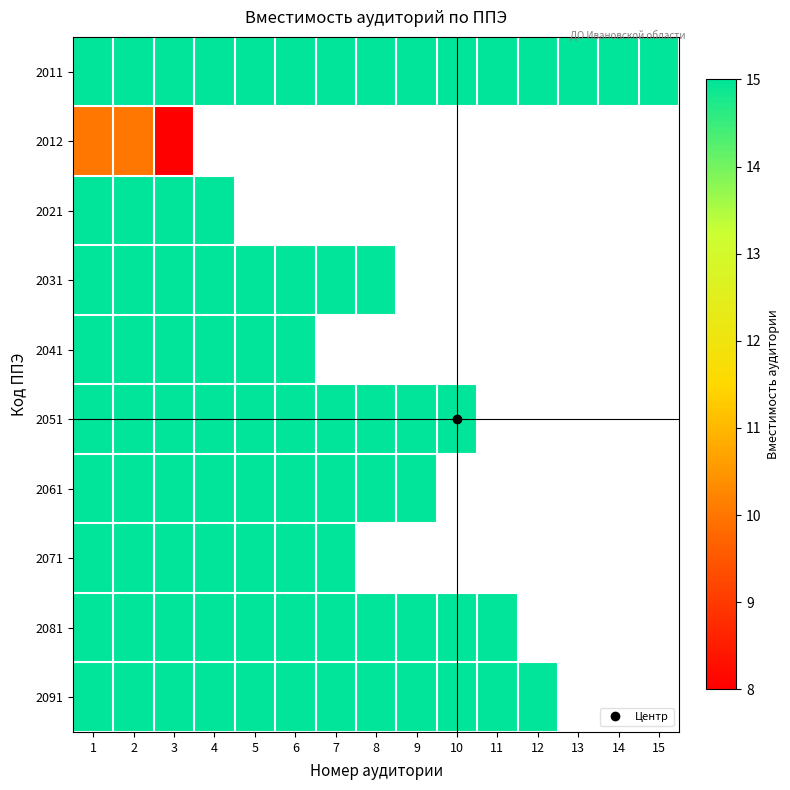

What is the maximum value for 2031?

15.0